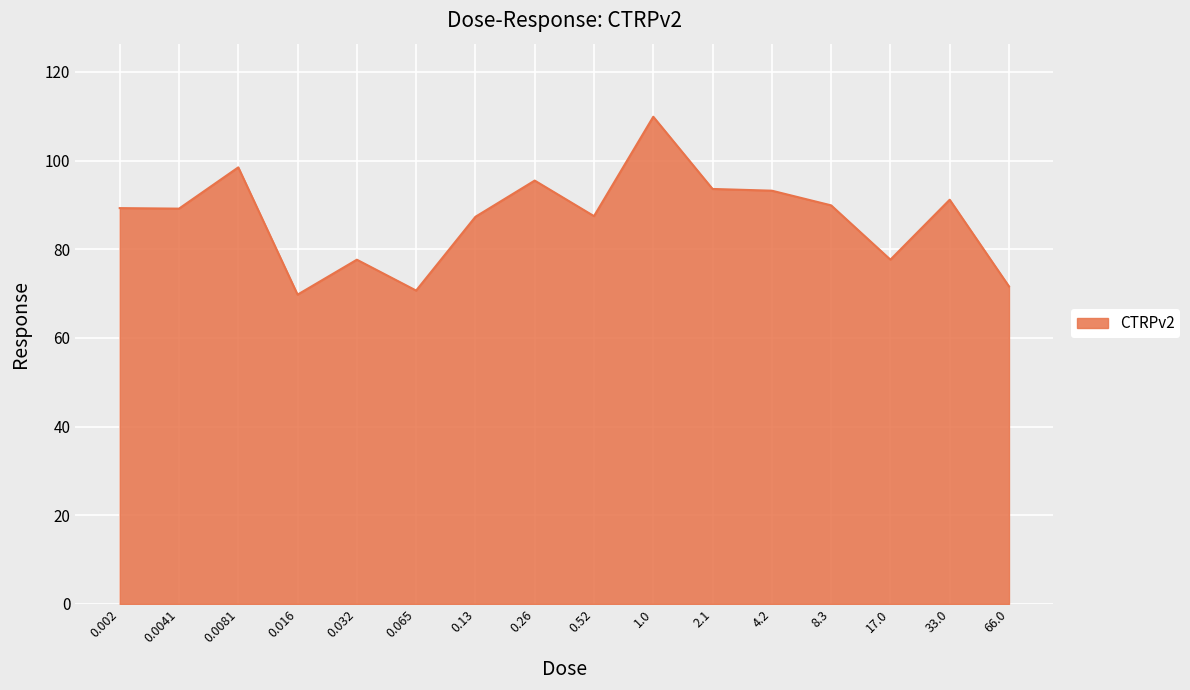

What is the ratio of the value at 17.0 to the value at 0.52?

0.9